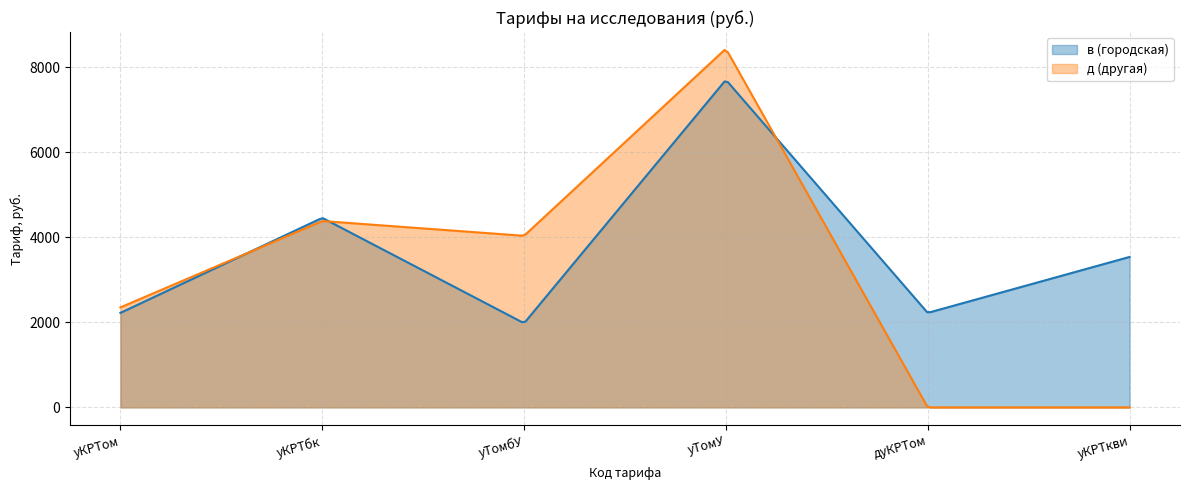

What is the spread (max minus min) of values at дуКРТом?

2221